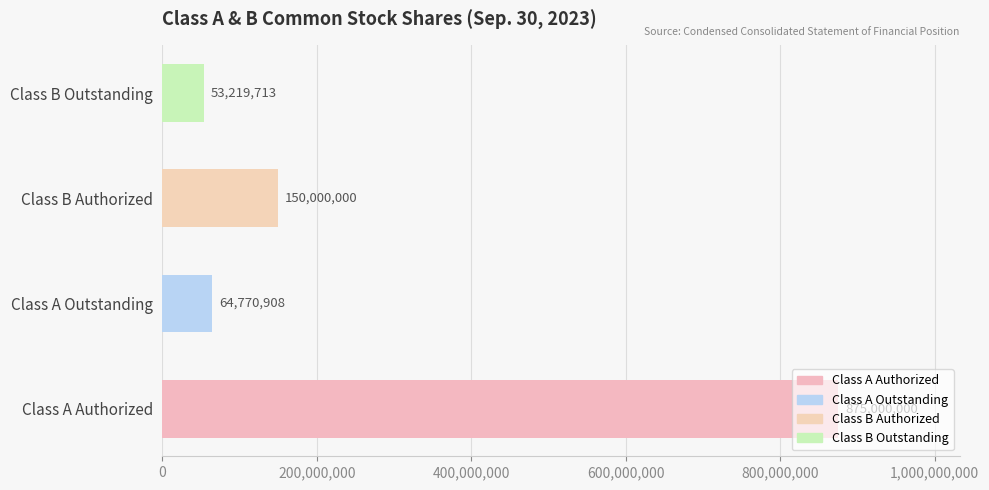

Which label corresponds to the largest value in the chart?

Class A Authorized